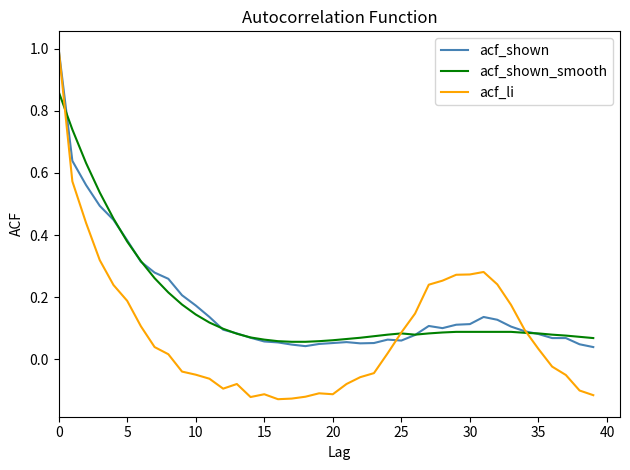

Which series has the widest spread of values?

acf_li